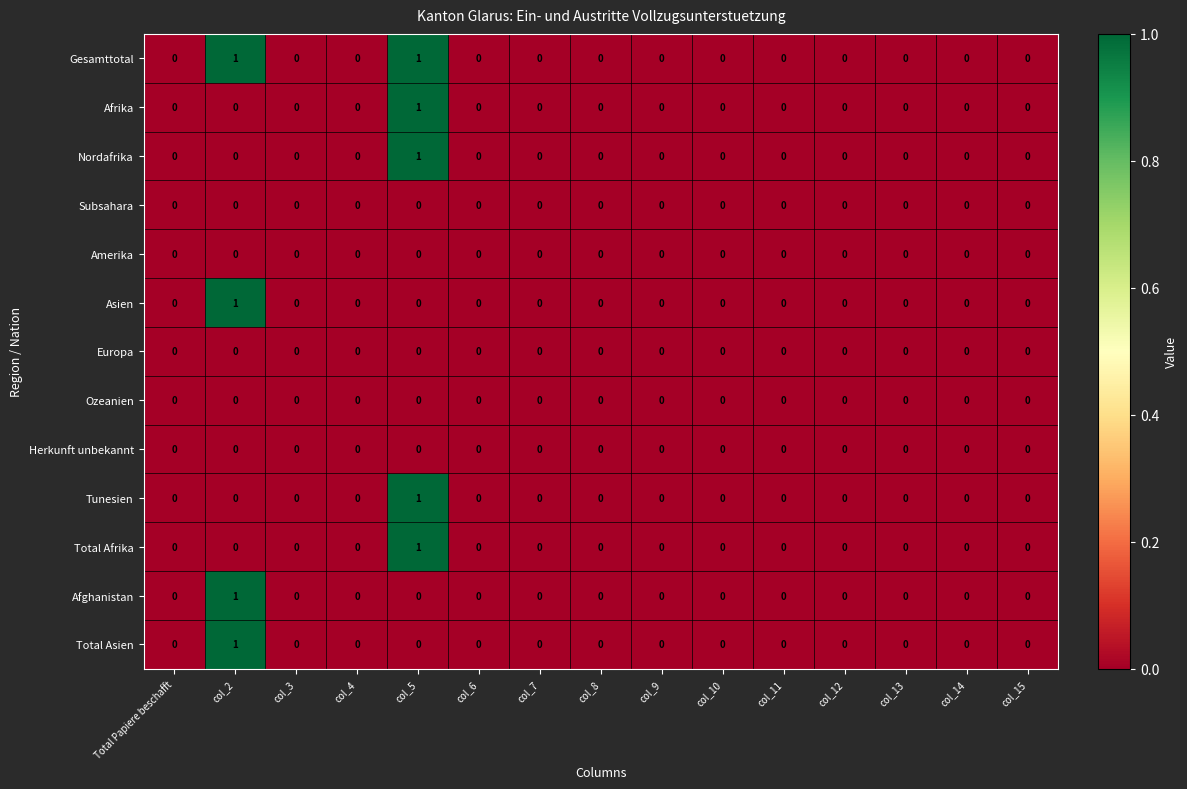

How many Afrika values are between 0 and 1?

15